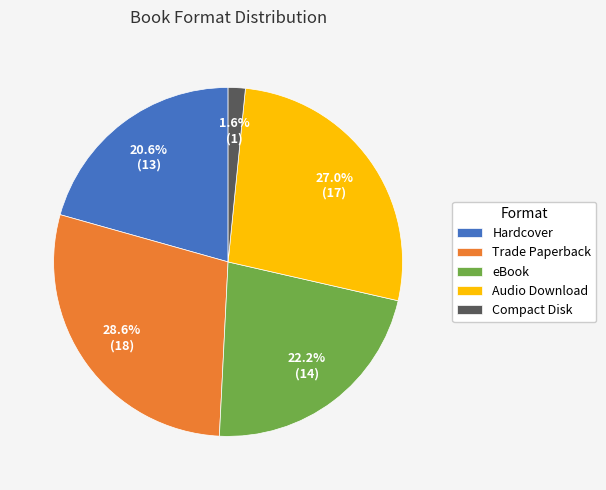

Rank the categories by value from lowest to highest.

Compact Disk, Hardcover, eBook, Audio Download, Trade Paperback